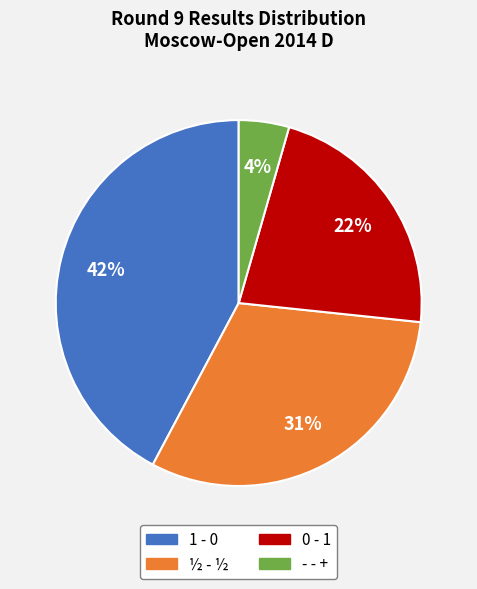

To the nearest percent, what percentage of the pie is 0 - 1?

22%